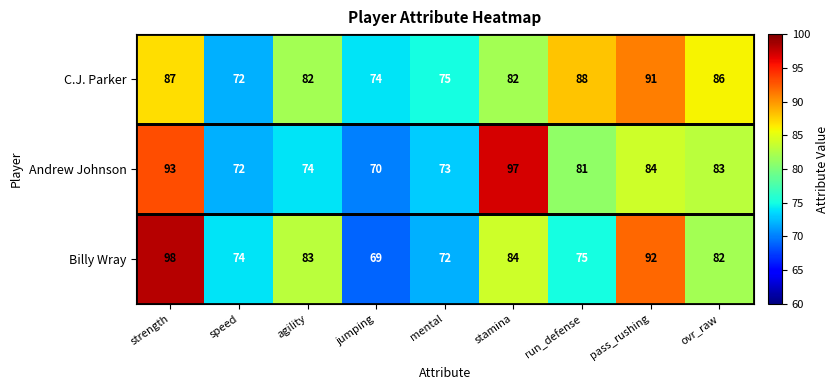

What is the difference between the second highest and minimum values in the C.J. Parker series?

16